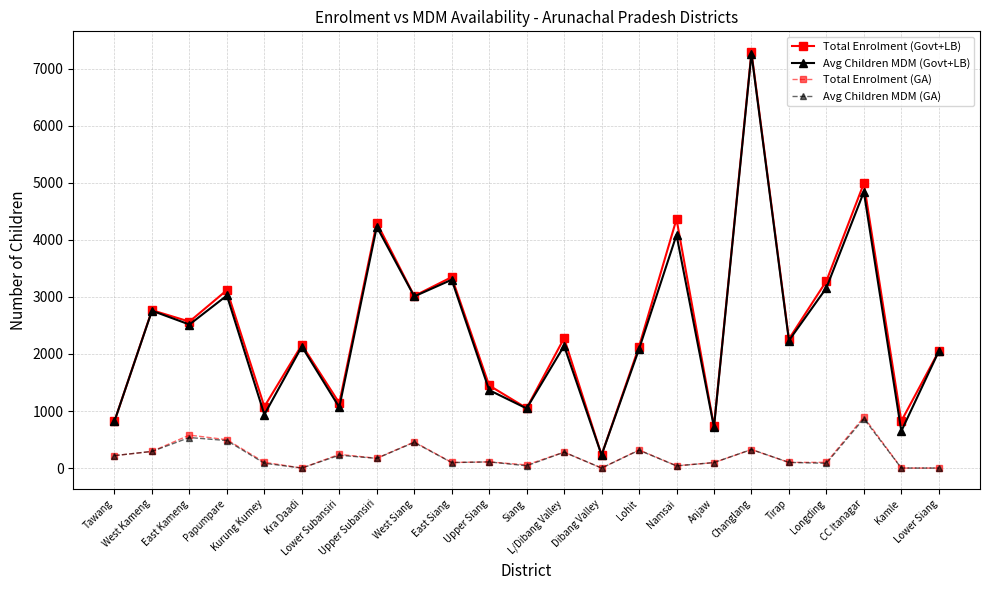

True or false: Total Enrolment (GA) and Avg Children MDM (Govt+LB) intersect in this chart.

False